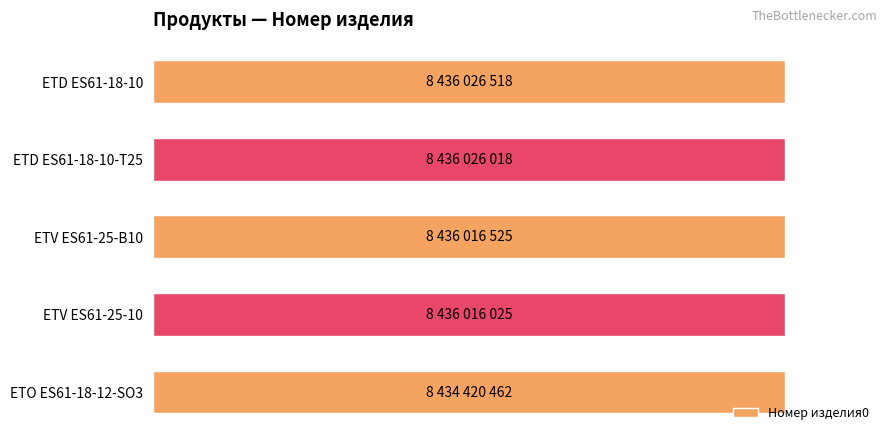

Does the chart contain any negative values?

No